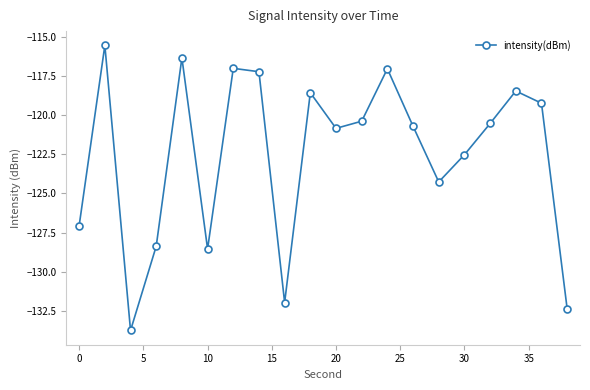

What is the value of the 18th point from the left?

-118.5